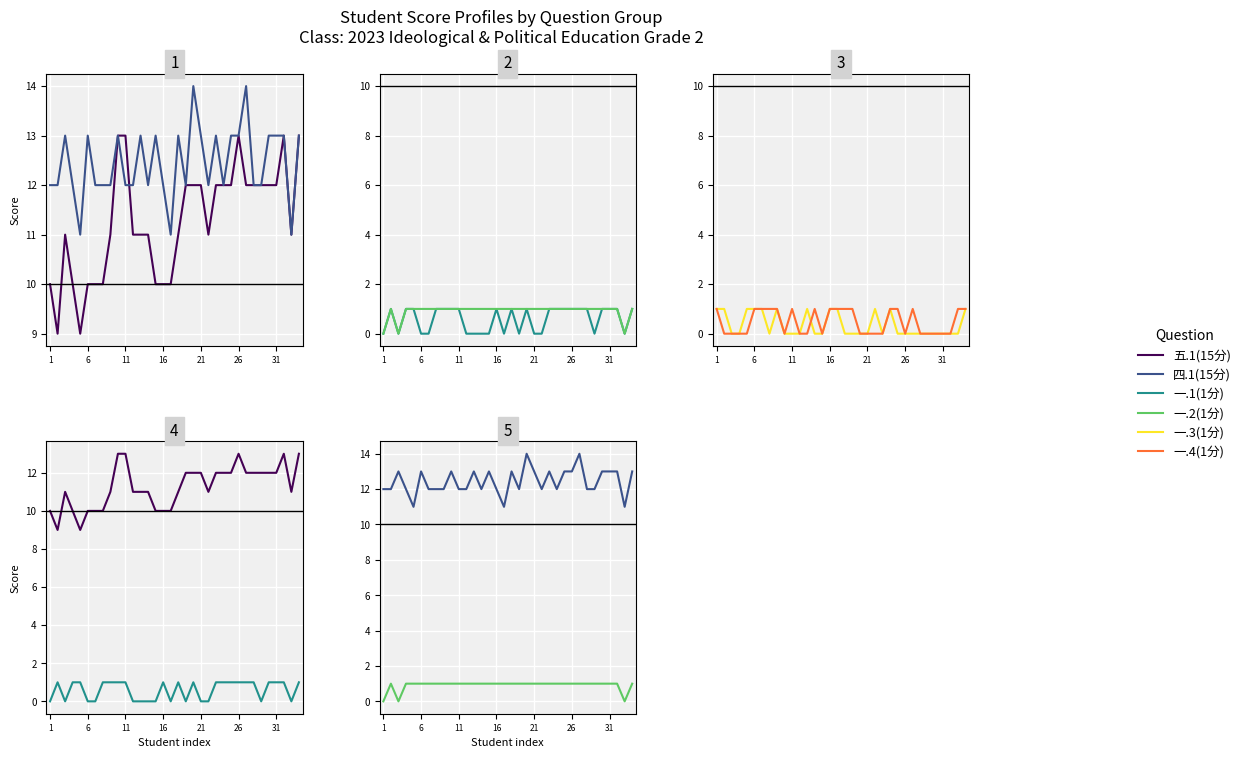

How many categories are shown in the chart?

34